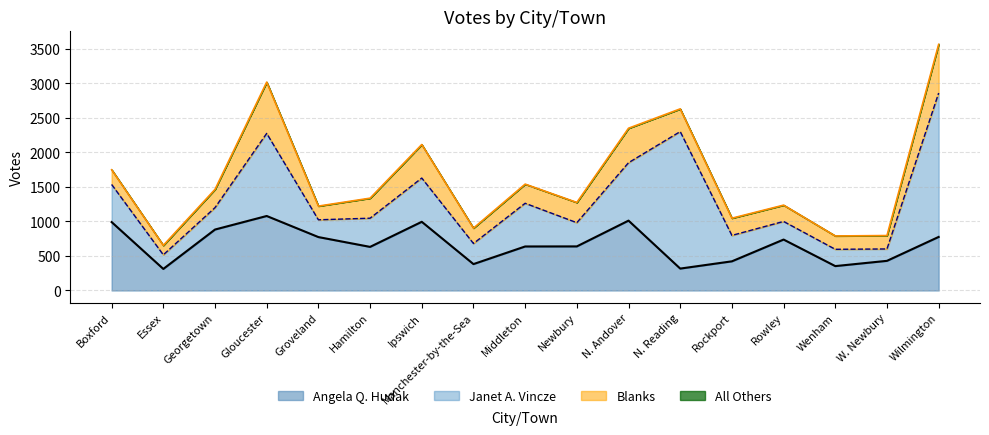

Read the Angela Q. Hudak value at Rowley.

737